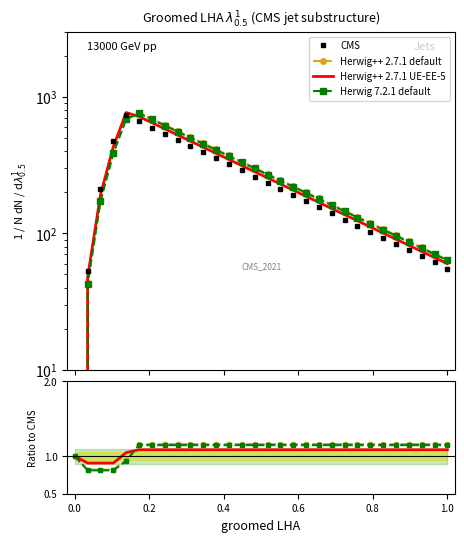

Count the Herwig 7.2.1 default values in the range 1 to 2.

26